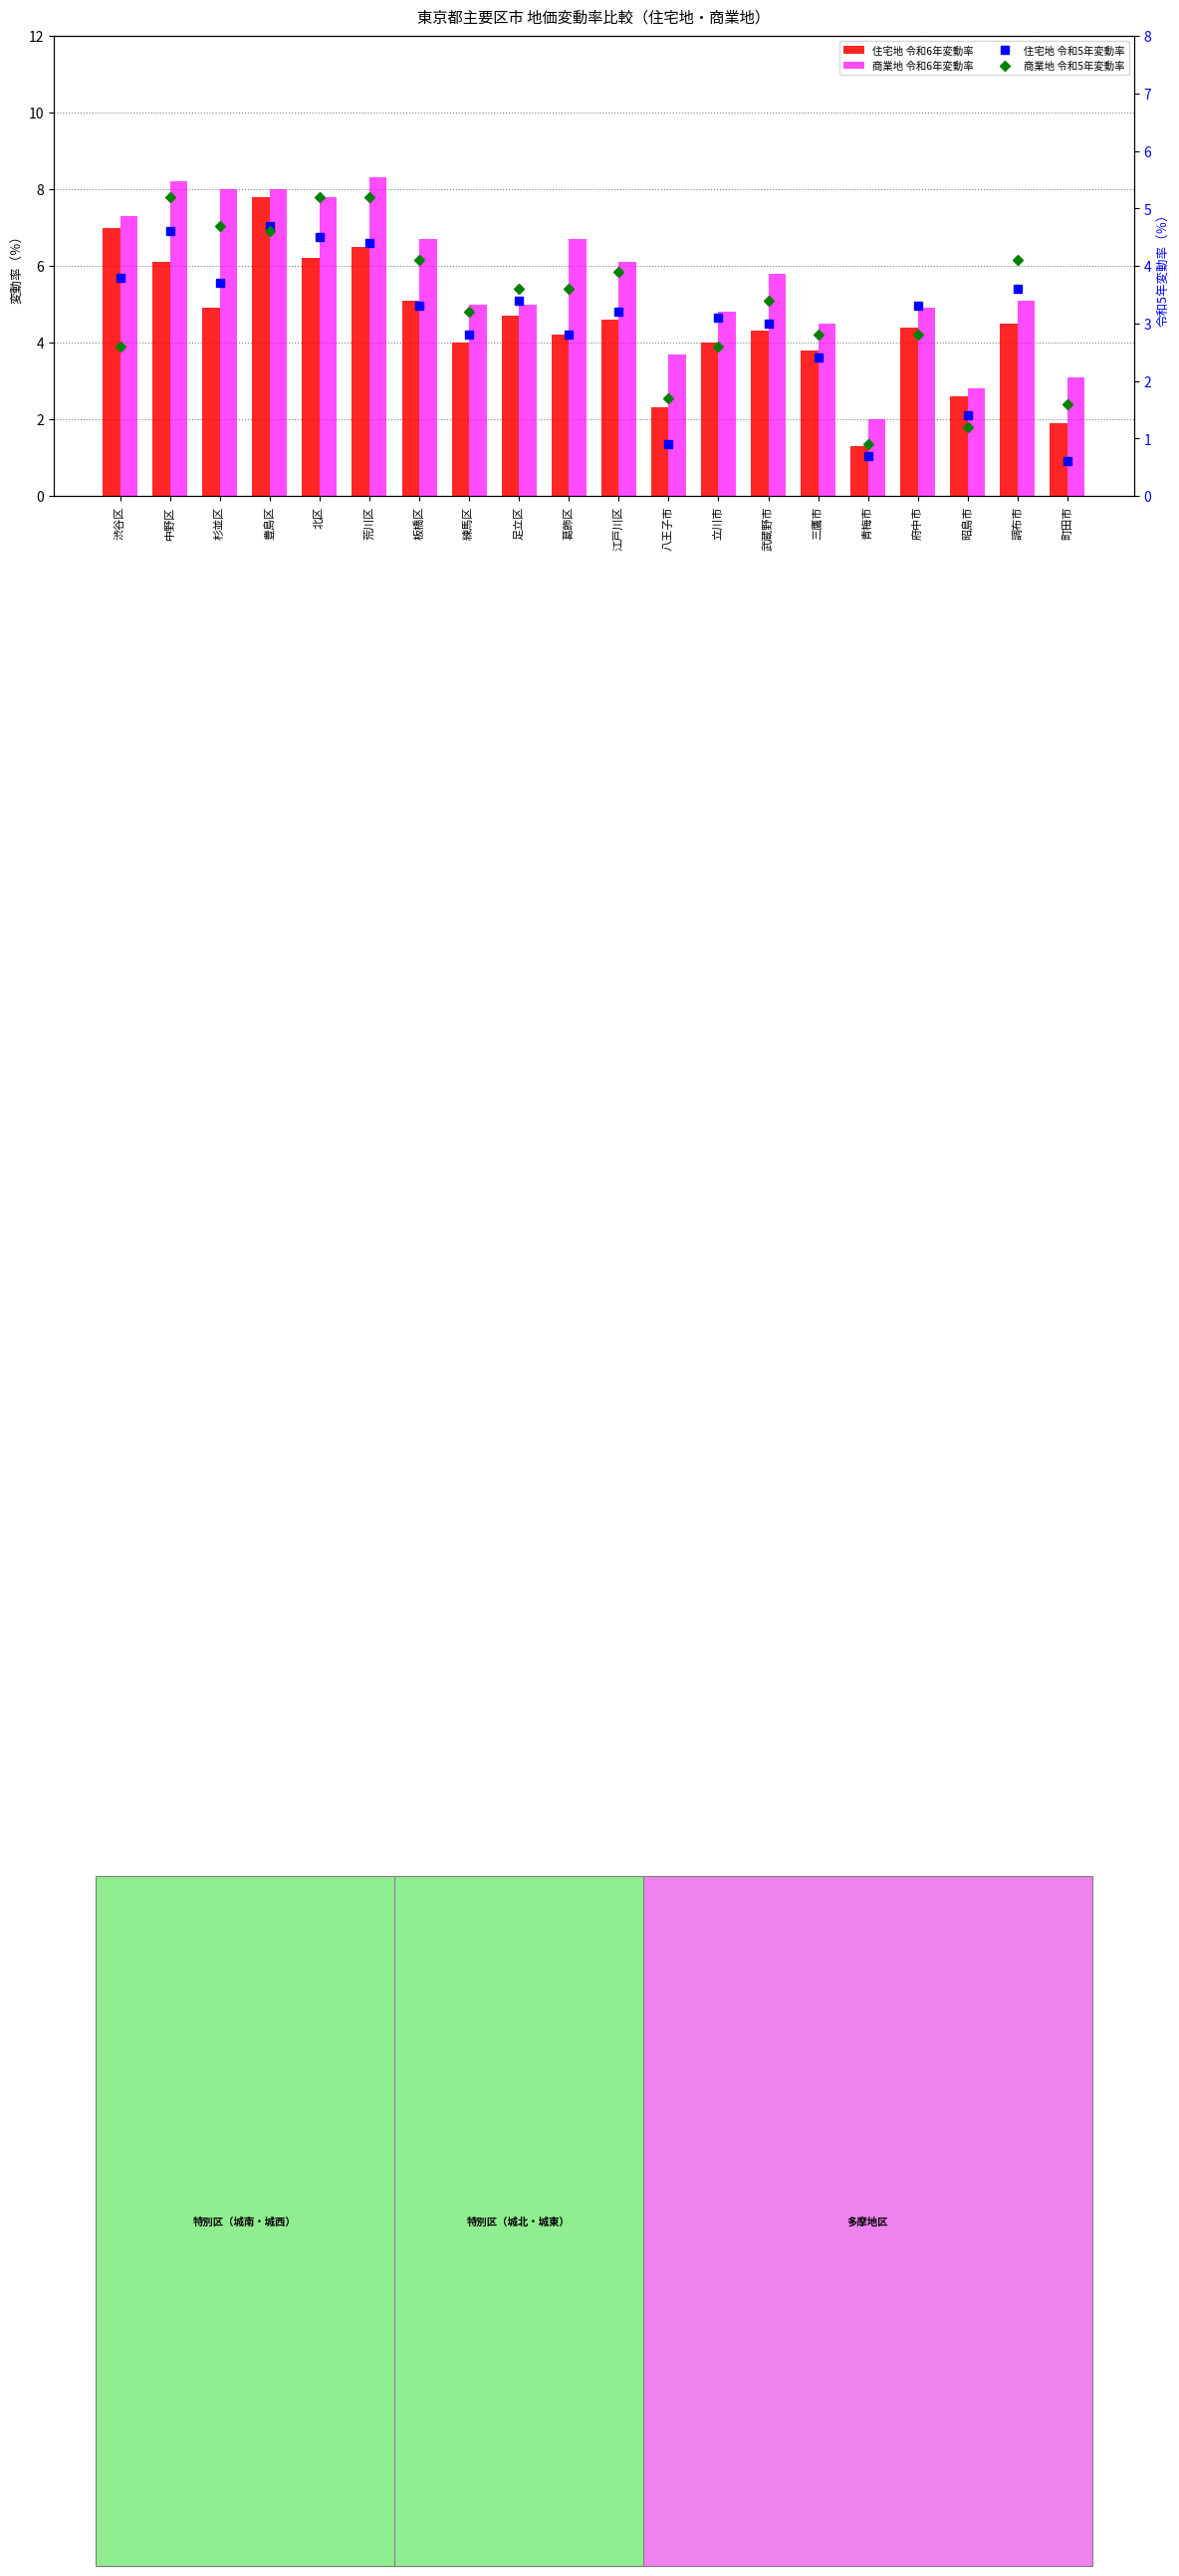

What are all the series names shown in the legend?

住宅地 令和6年変動率, 商業地 令和6年変動率, 住宅地 令和5年変動率, 商業地 令和5年変動率